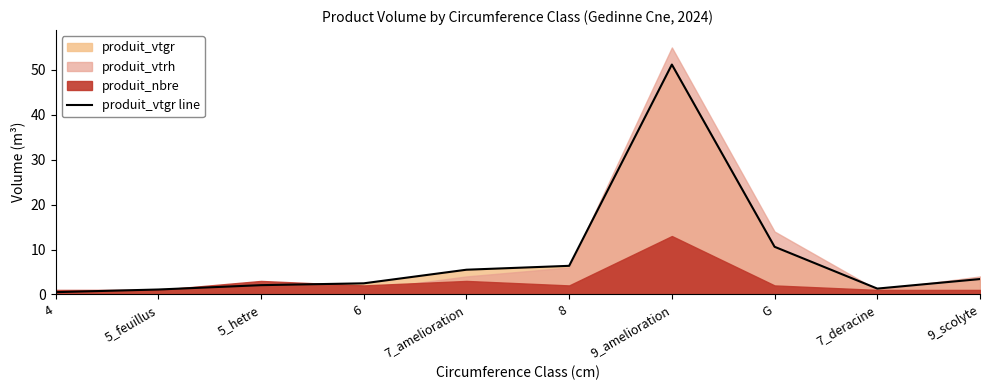

What position from the left is 4?

1